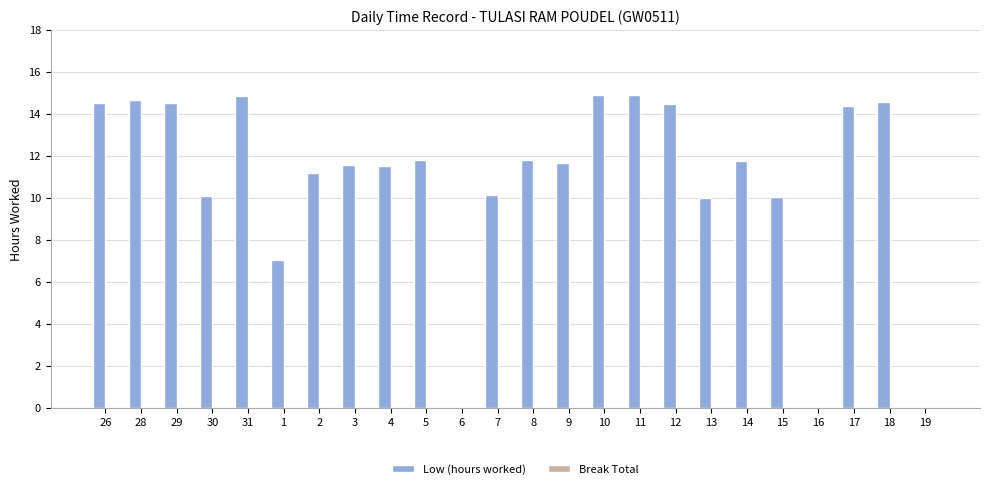

What is the maximum value shown in the chart?

14.9